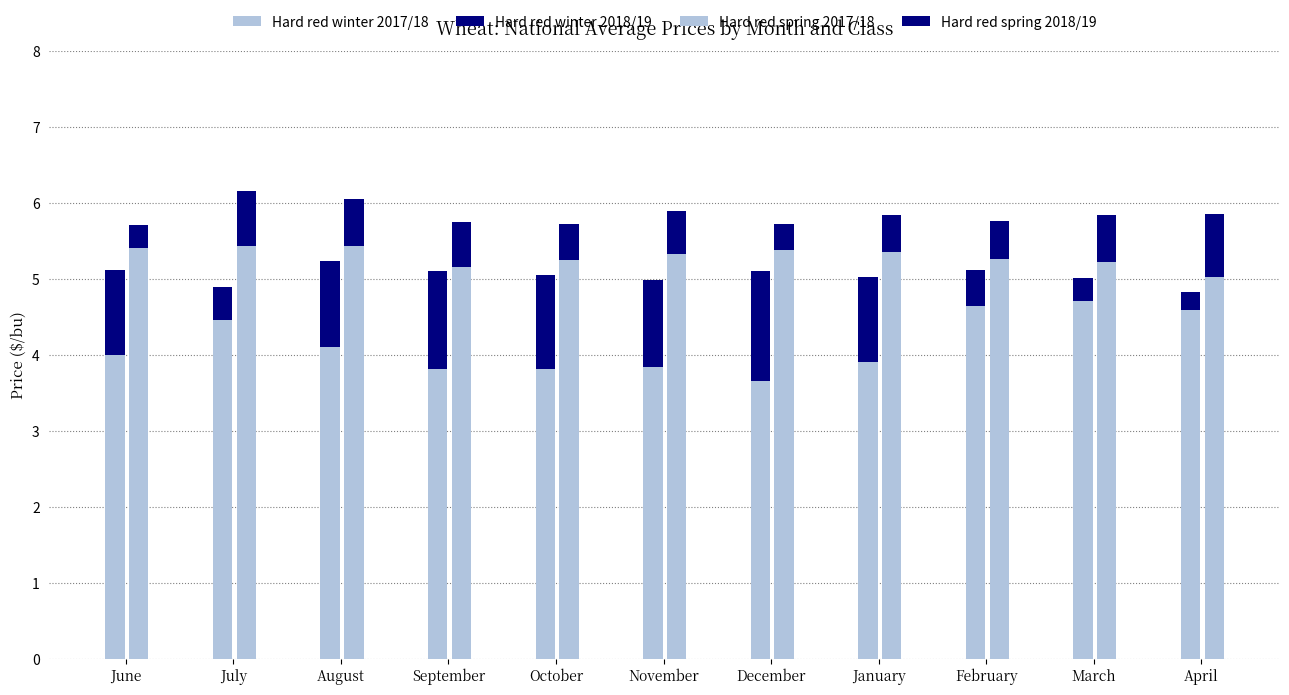

What is the label of the 7th bar from the right?

October